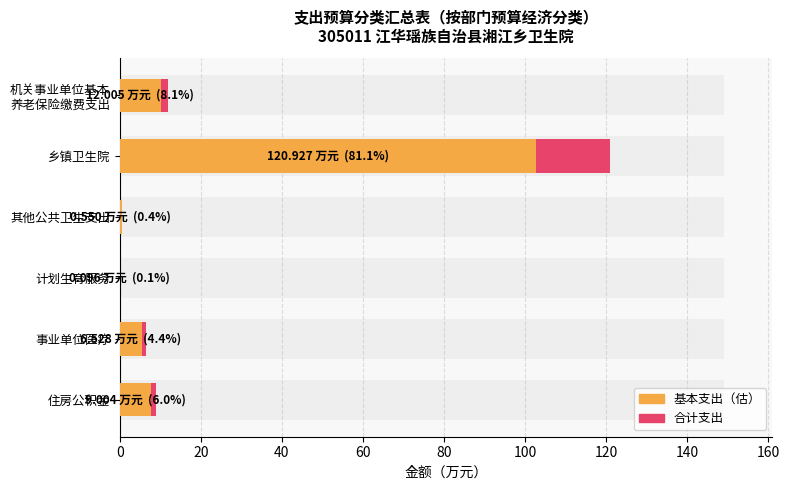

Are the bars horizontal?

Yes